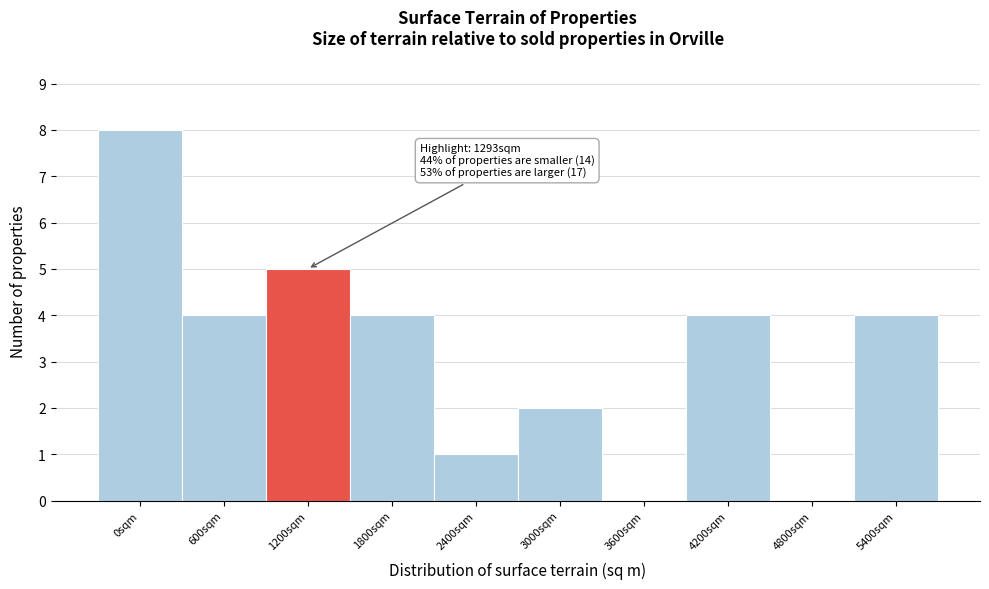

Reading left to right, what are all the values shown in this chart?

0sqm=8	600sqm=4	1200sqm=5	1800sqm=4	2400sqm=1	3000sqm=2	3600sqm=0	4200sqm=4	4800sqm=0	5400sqm=4